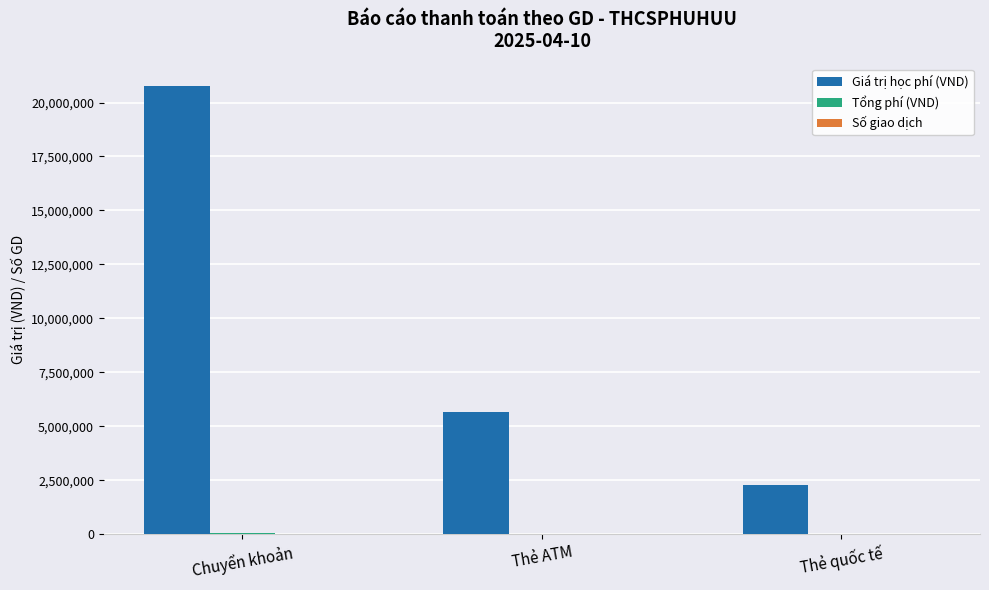

What is the maximum value shown in the chart?

20761000